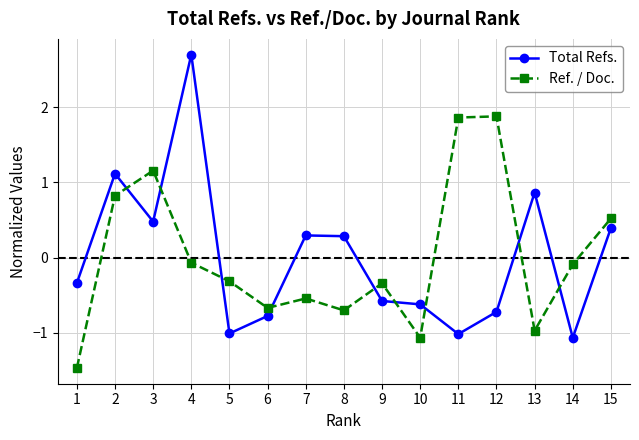

Rank the series by their maximum value, from highest to lowest.

Total Refs., Ref. / Doc.